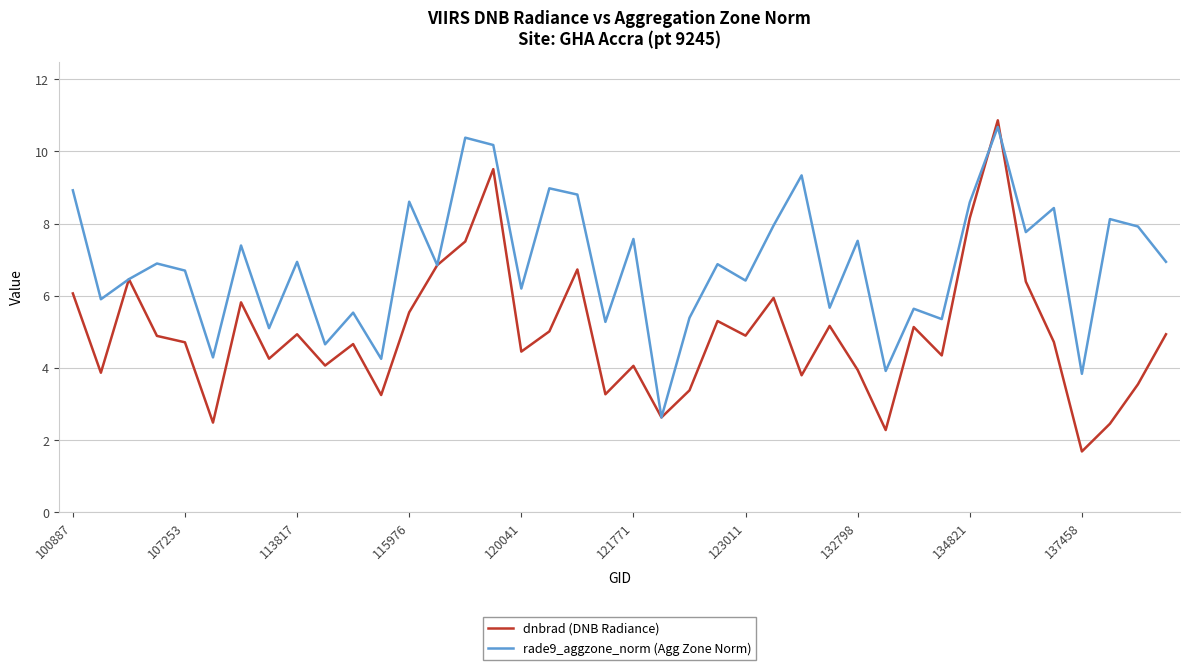

Does the chart display data point markers on the line(s)?

No